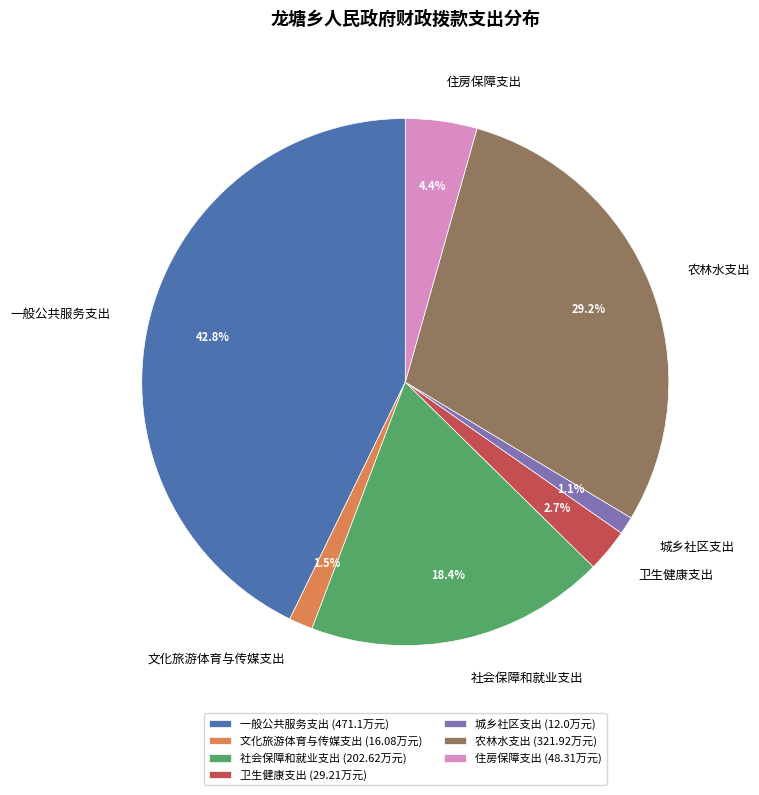

What is the ratio of the value at 文化旅游体育与传媒支出 (16.08万元) to the value at 住房保障支出 (48.31万元)?

0.3